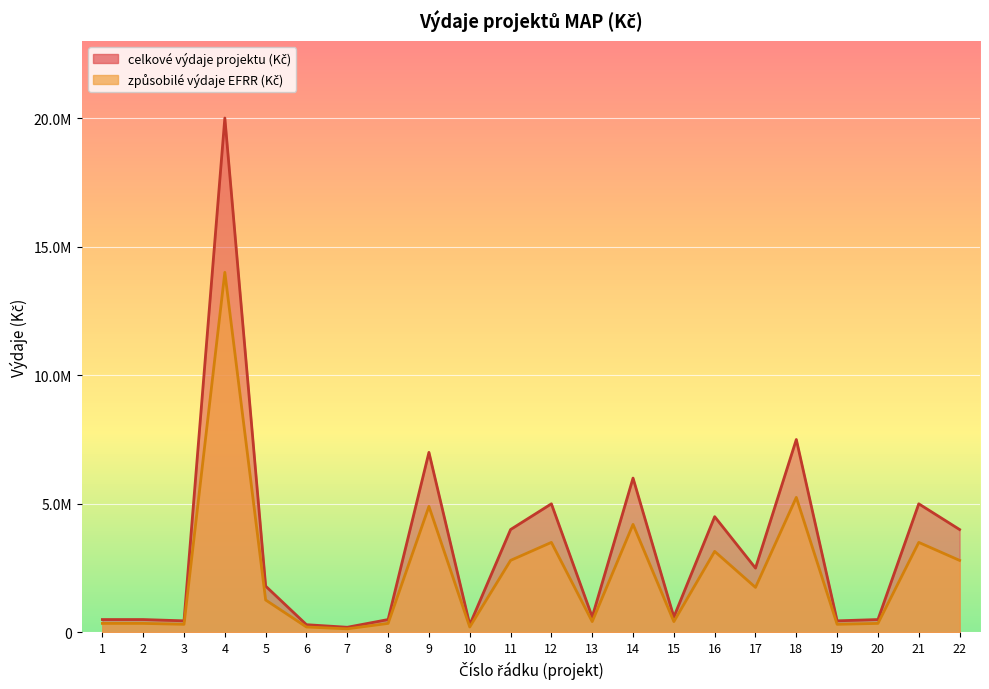

Which has a higher value, 3 or 19?

3